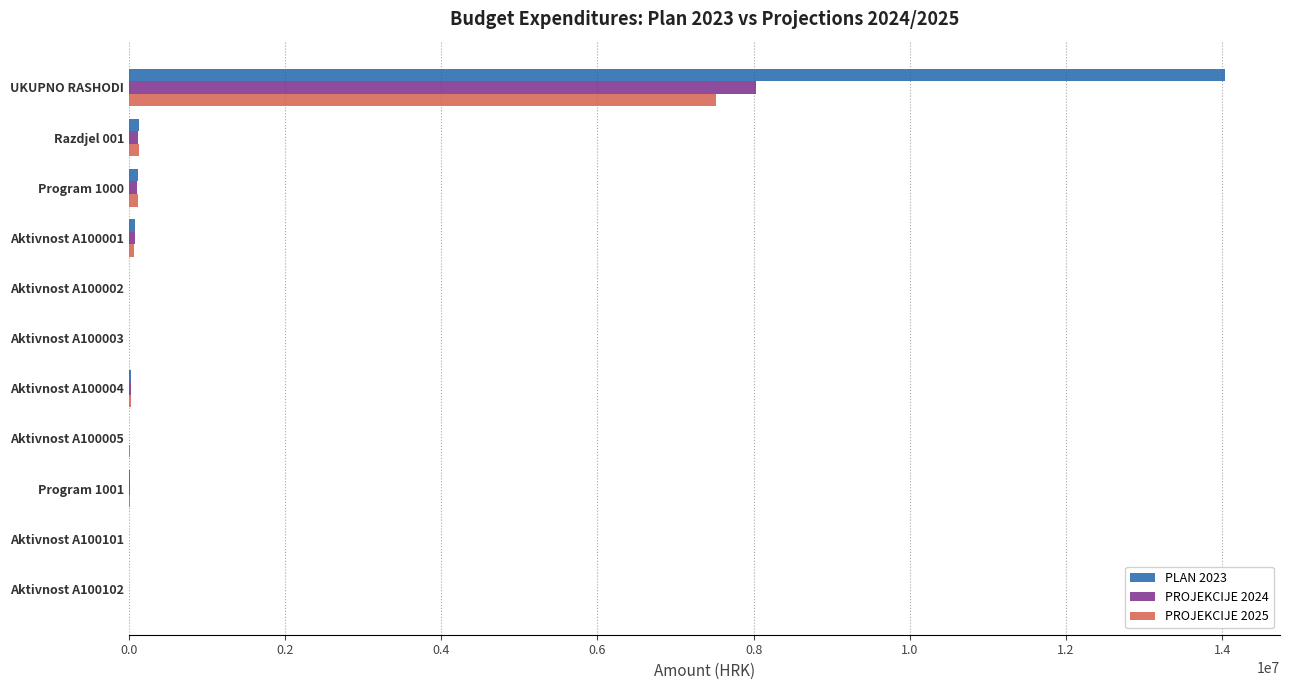

At which label does PLAN 2023 reach its peak?

UKUPNO RASHODI